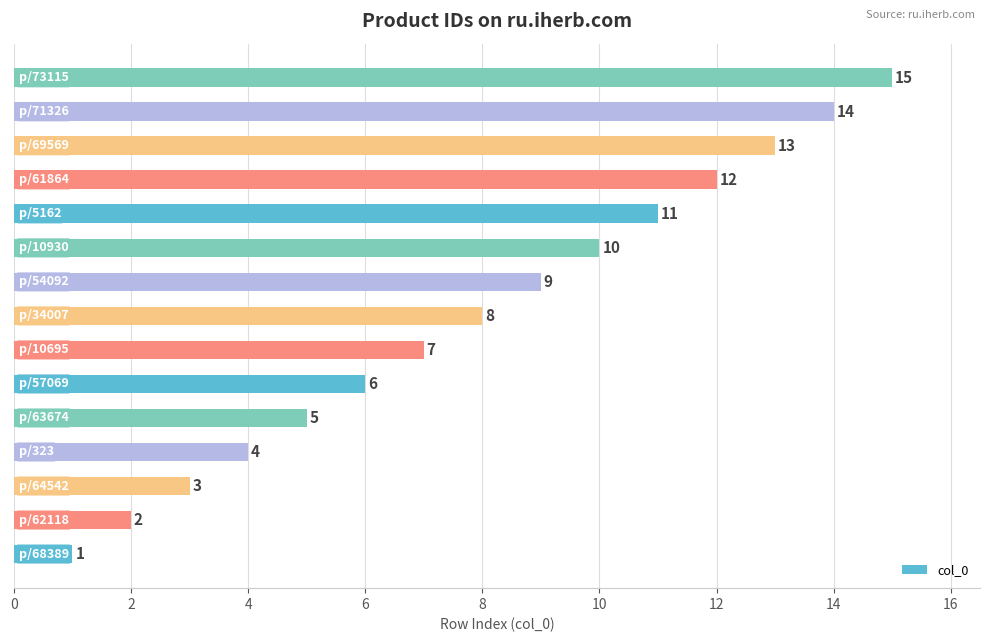

How many distinct data groups are displayed?

1